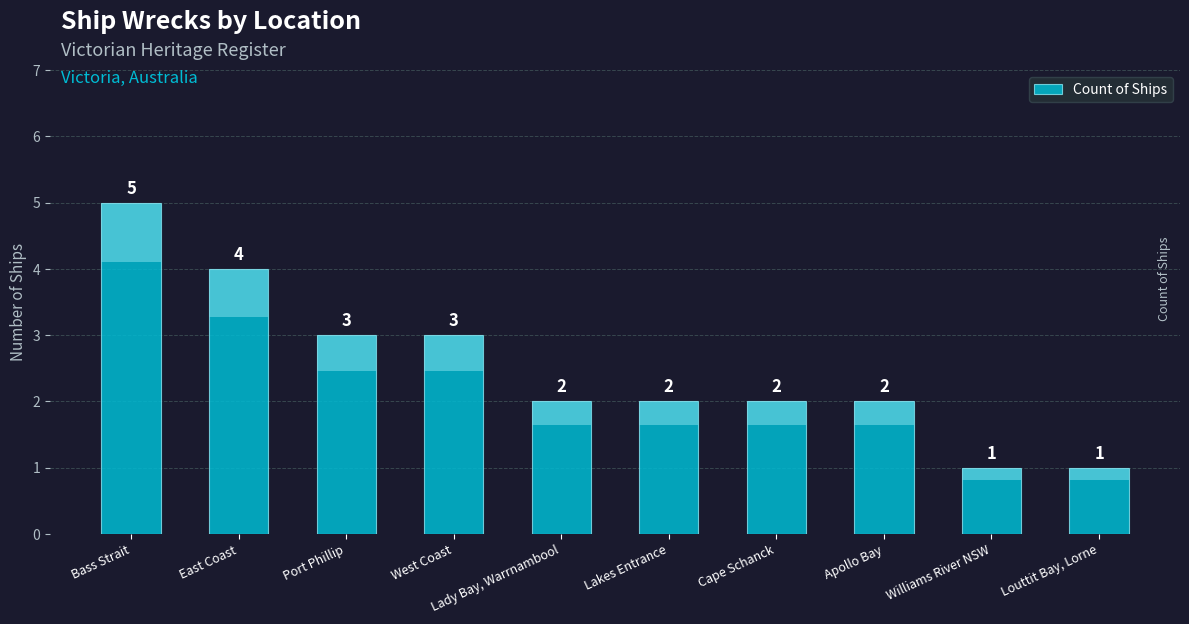

Read the value at Lakes Entrance.

2